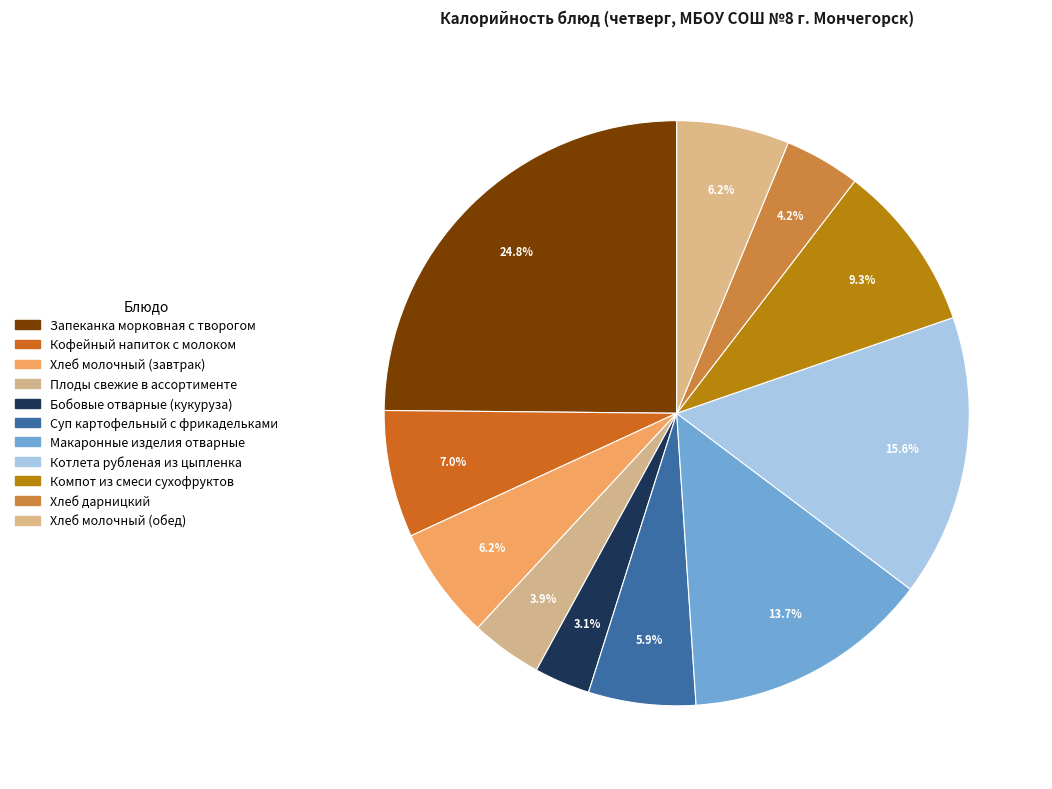

What is the largest slice in the pie chart?

Запеканка морковная с творогом